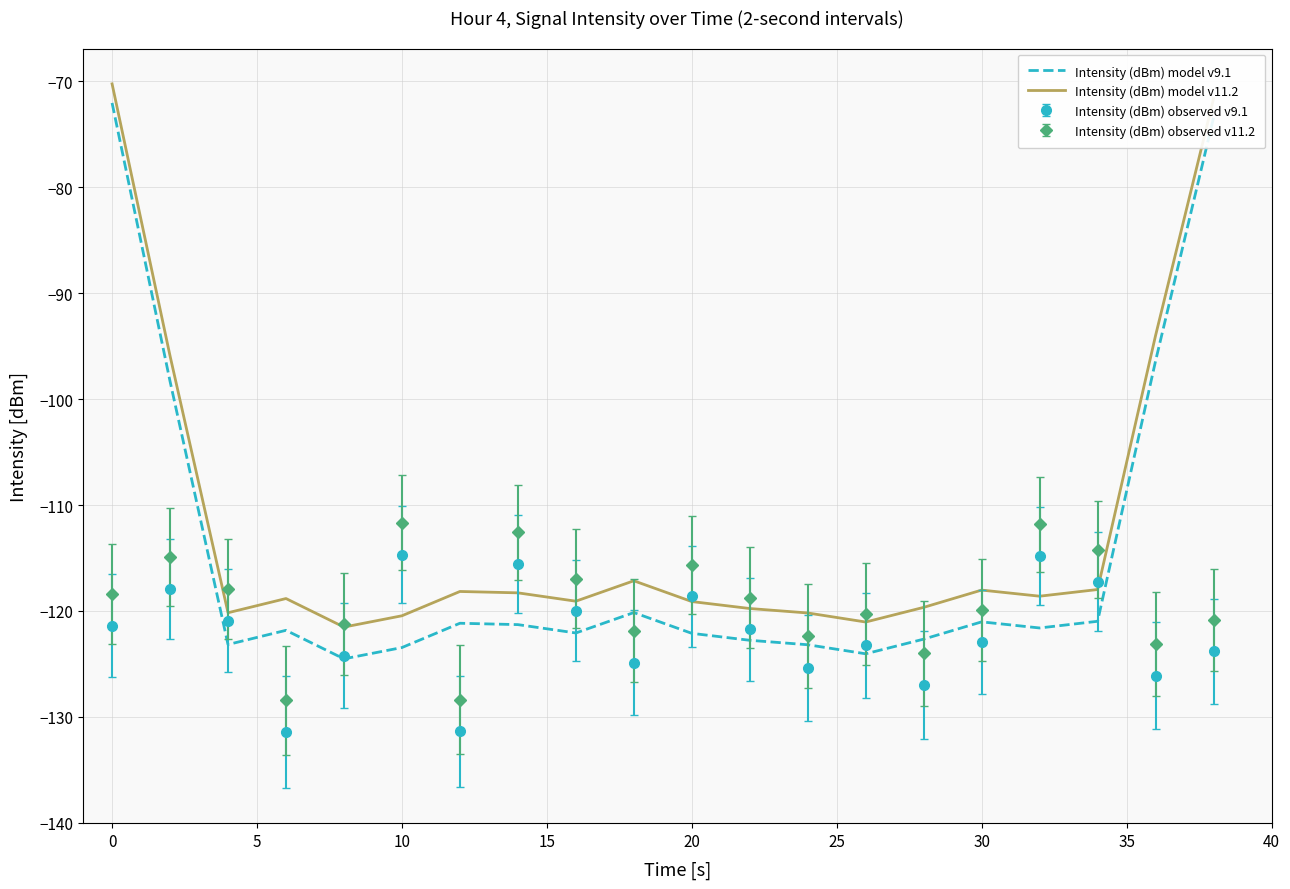

True or false: Intensity (dBm) observed v11.2 and Intensity (dBm) model v9.1 cross at least once.

True